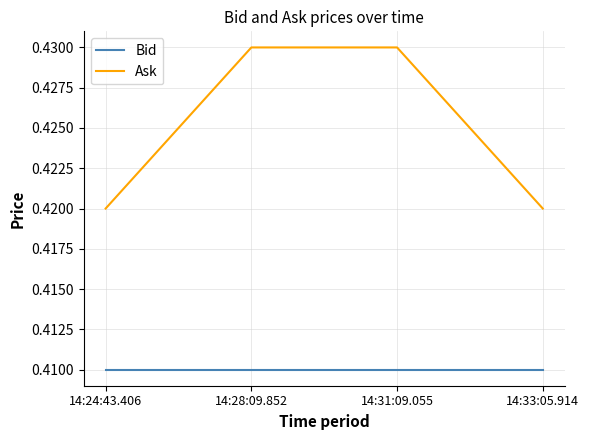

Which series changed the most between 14:31:09.055 and 14:33:05.914?

Ask